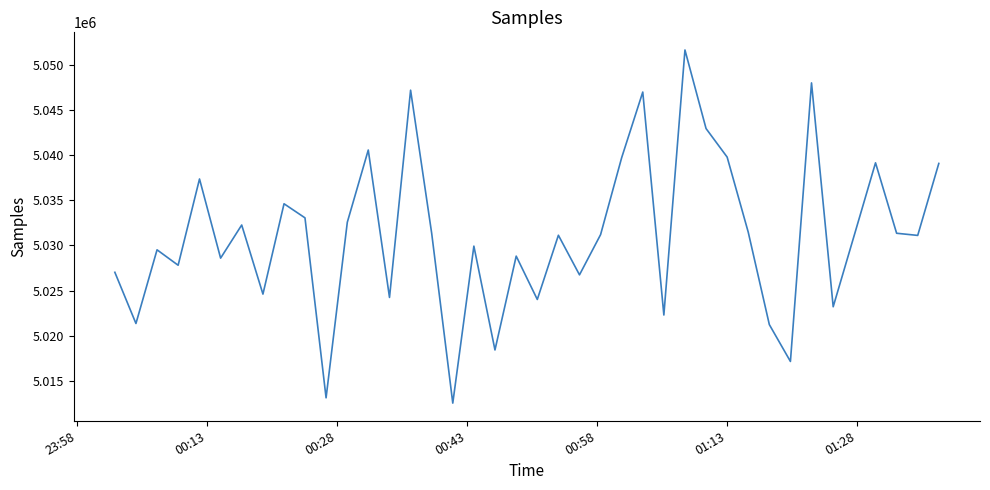

What is the difference between the maximum and minimum values?

39062